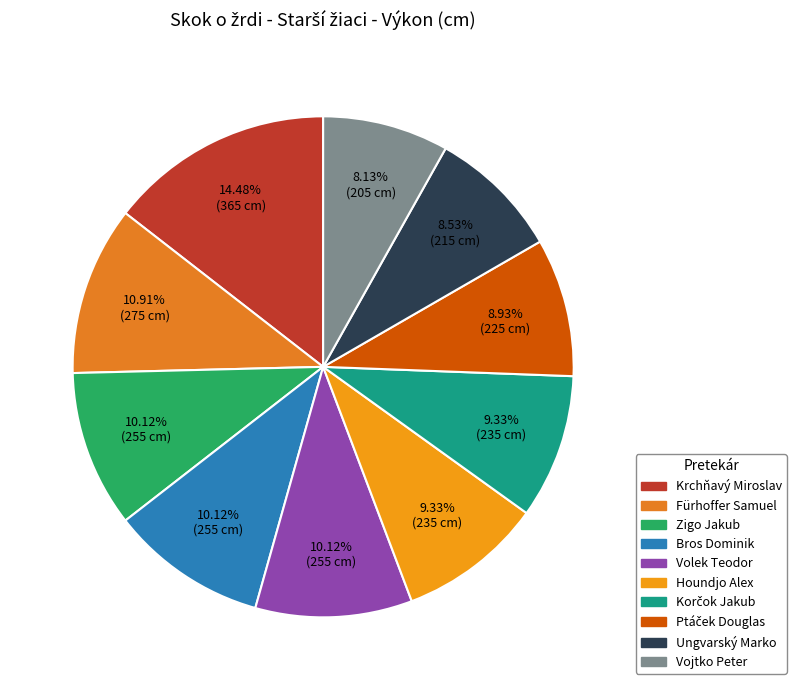

Rank the categories by value from lowest to highest.

Vojtko Peter, Ungvarský Marko, Ptáček Douglas, Houndjo Alex, Korčok Jakub, Zigo Jakub, Bros Dominik, Volek Teodor, Fürhoffer Samuel, Krchňavý Miroslav